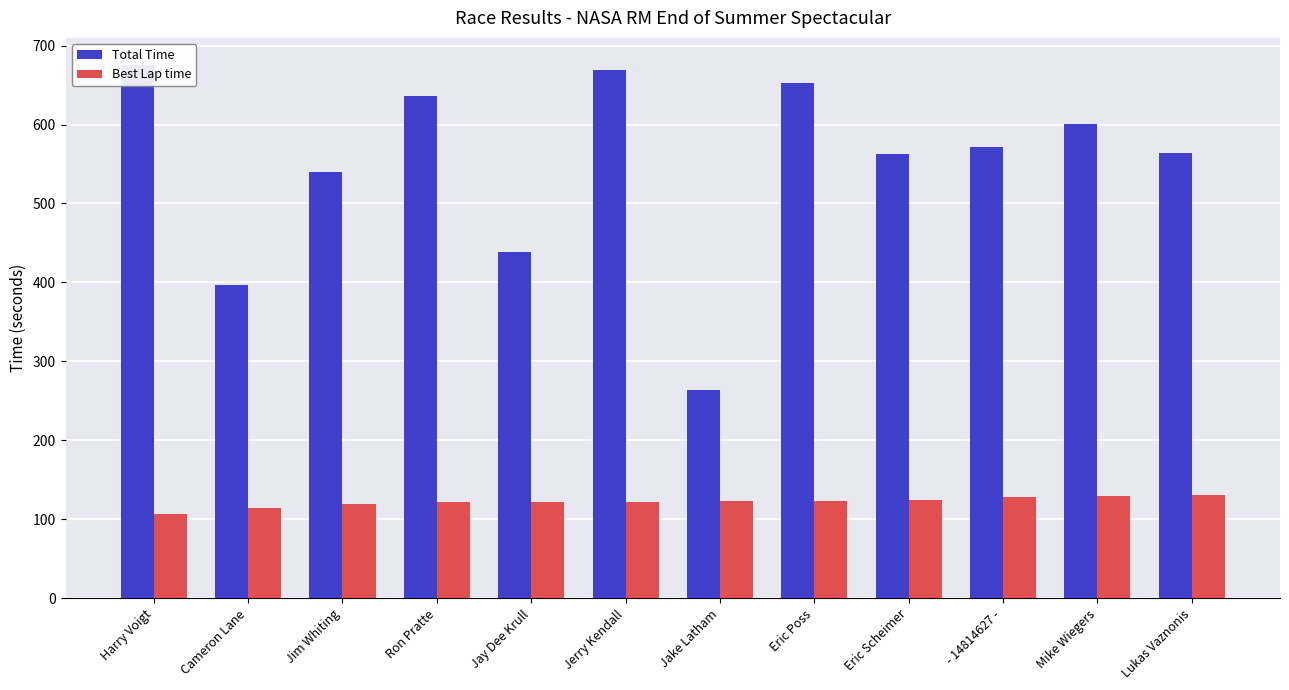

Count the number of data series in this chart.

2